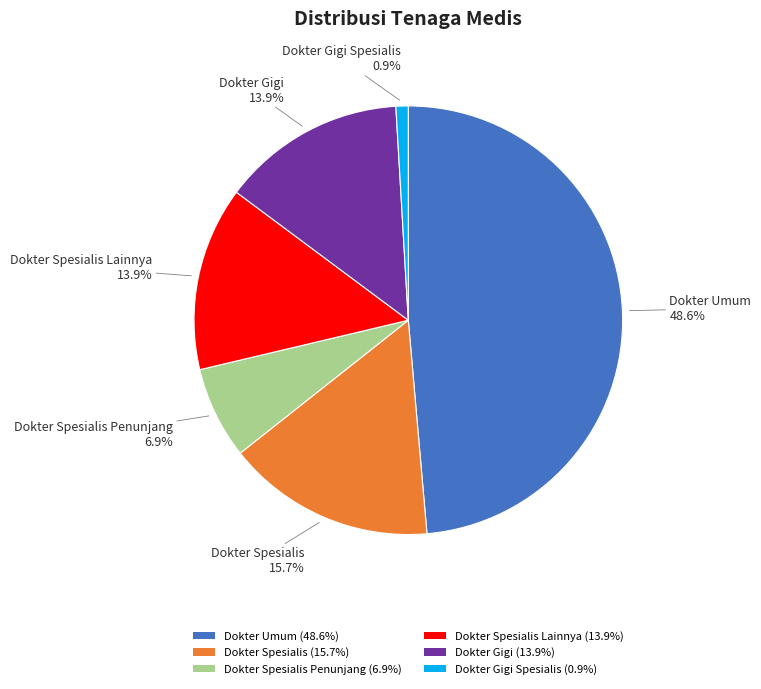

What is the total percentage of Dokter Gigi (13.9%) and Dokter Spesialis (15.7%)?

29.6%